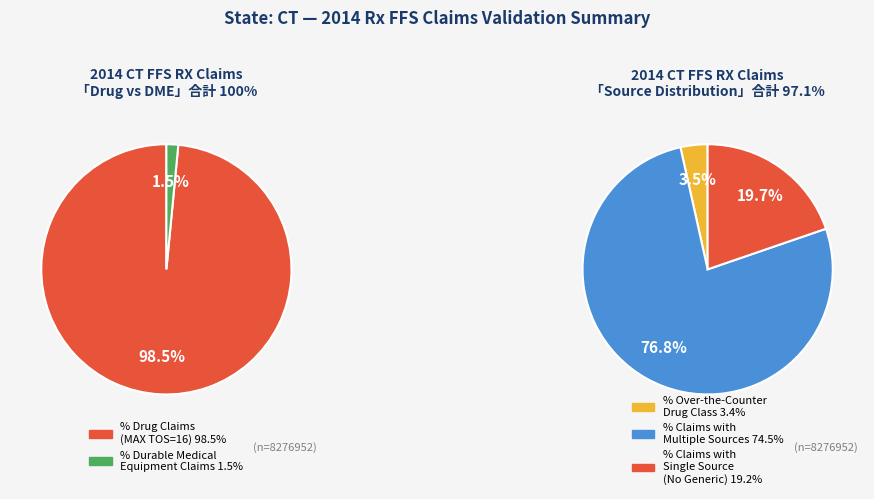

Which has a higher value, Durable Medical Equipment Claims or Multiple Sources?

Multiple Sources